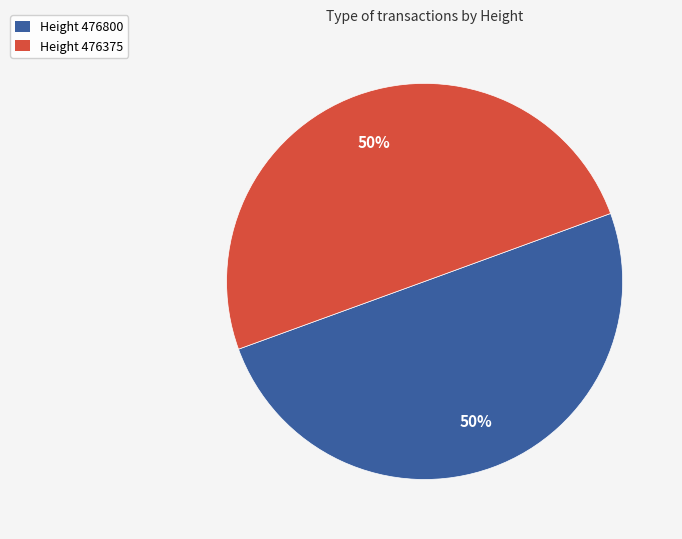

Approximately how many times larger is the value at Height 476800 compared to Height 476375?

1.0